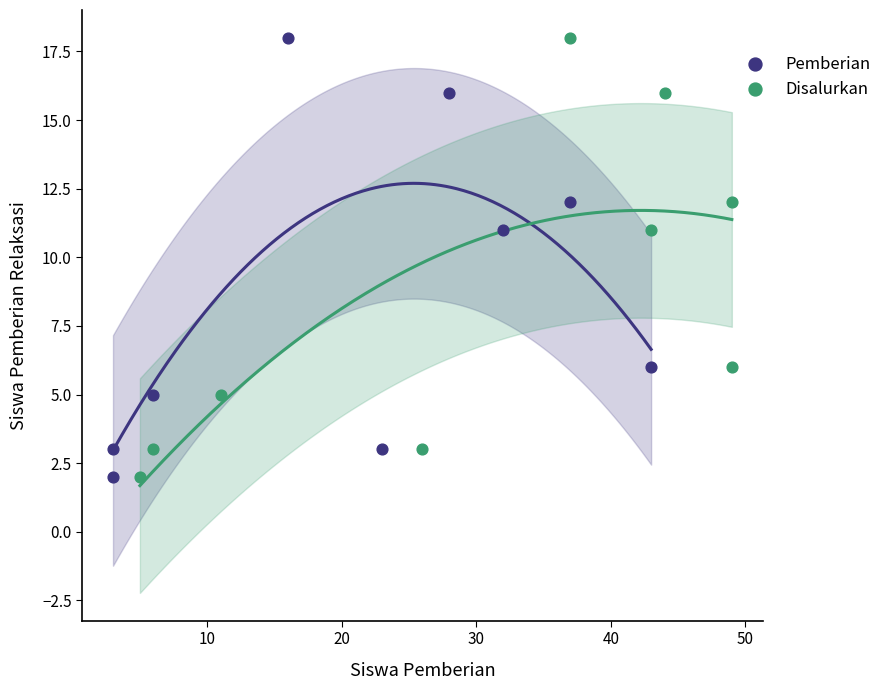

What are all the series names shown in the legend?

Pemberian, Disalurkan